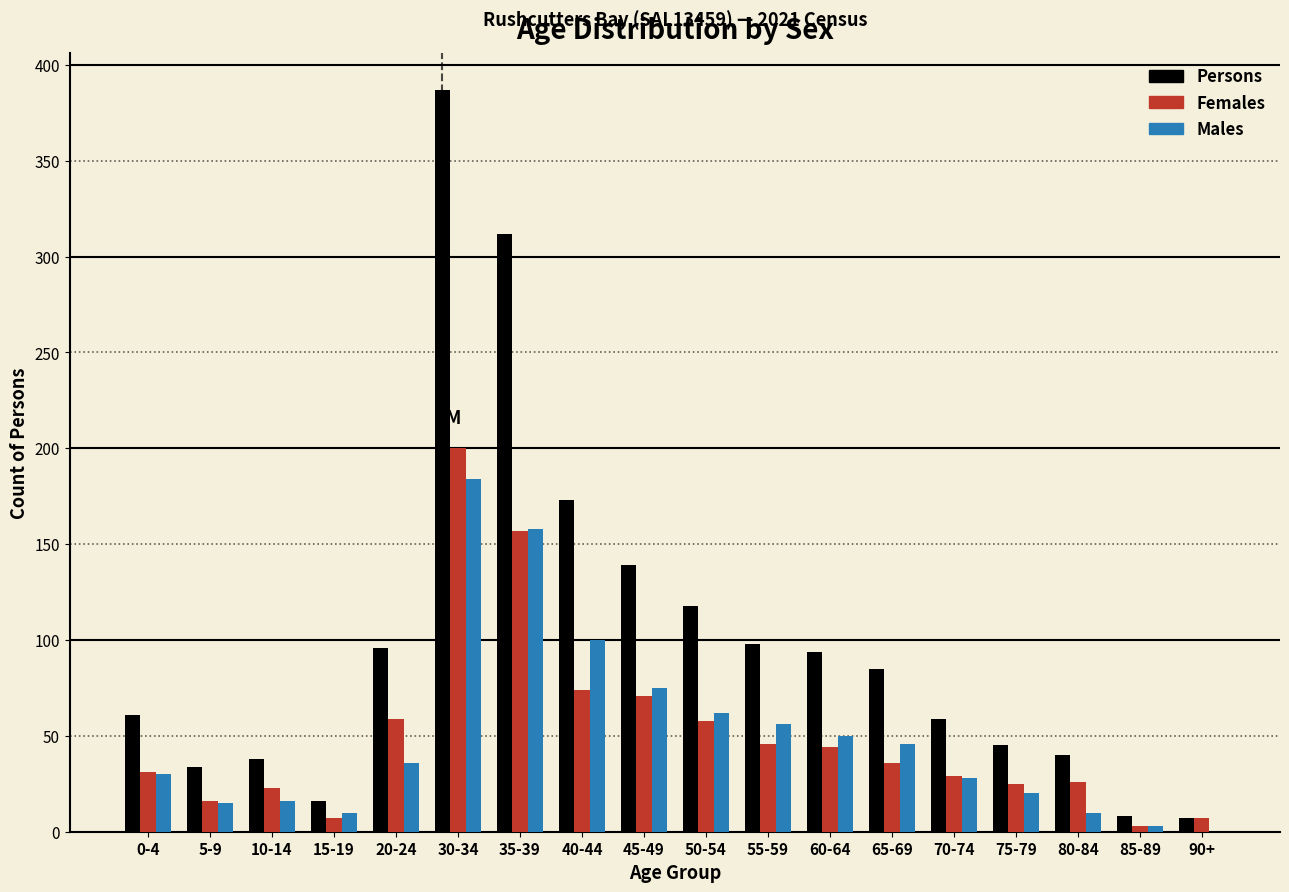

What is the greatest value displayed?

387